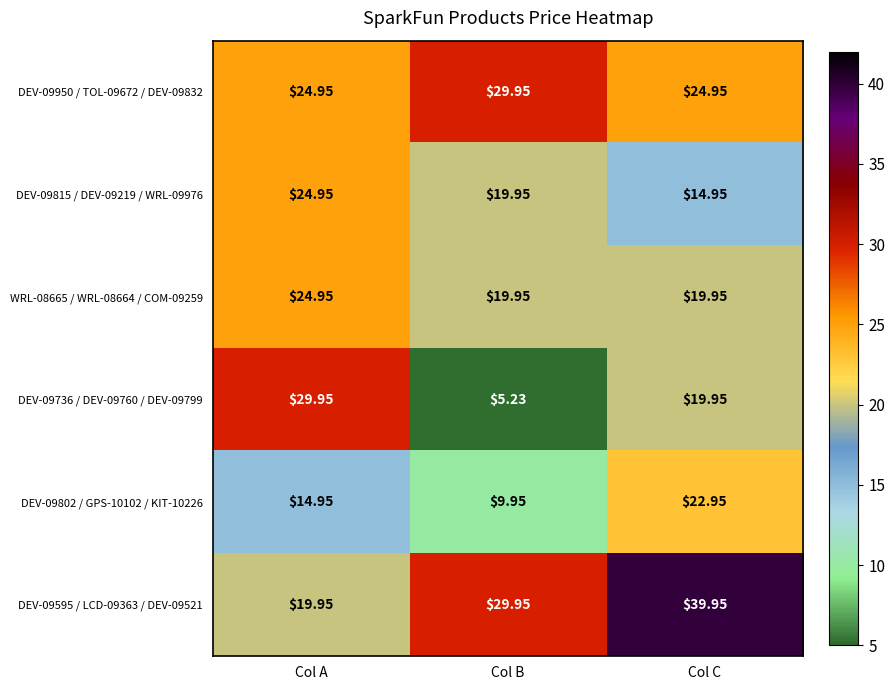

At which category is the sum across all series the highest?

Col C